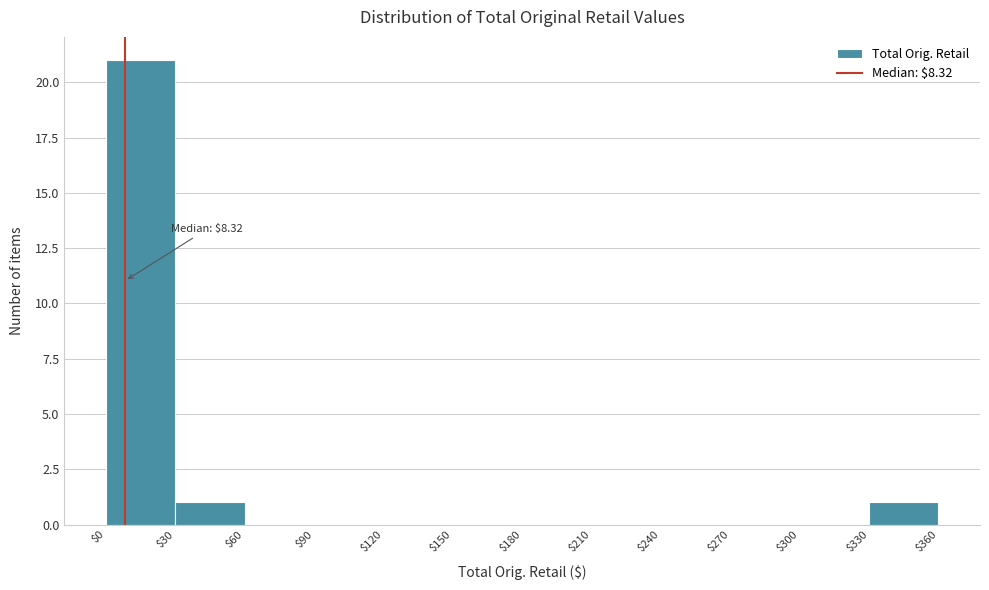

Over which range of the x-axis is the bar tallest?

$0 to $30